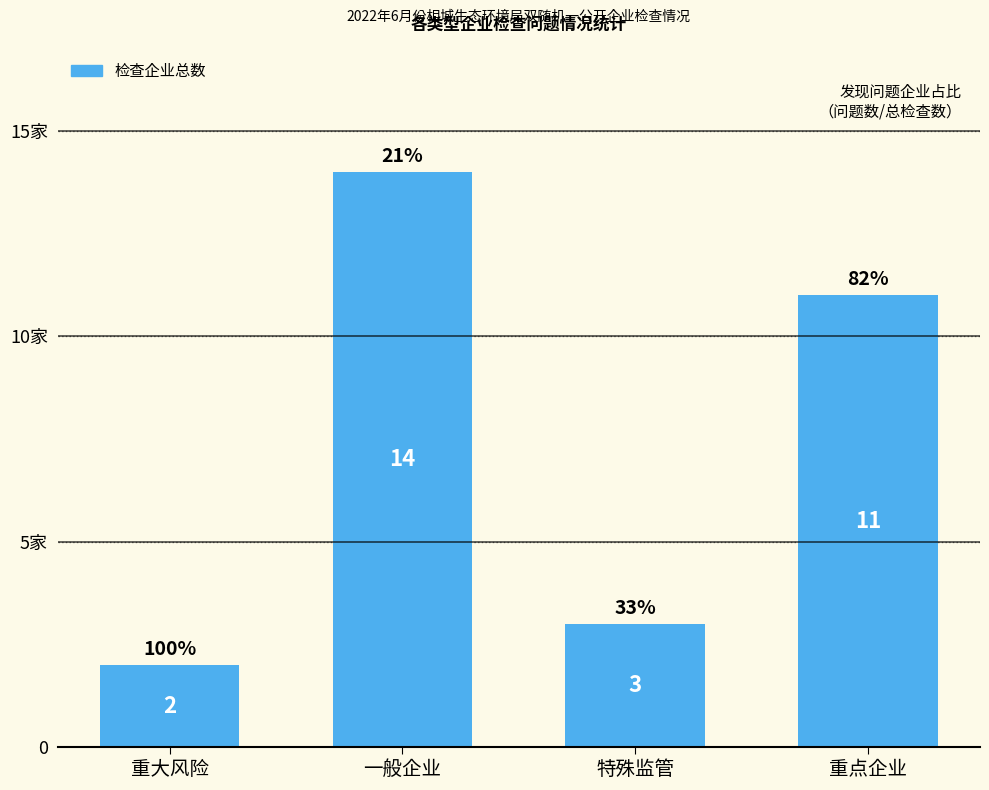

Are the bars horizontal?

No